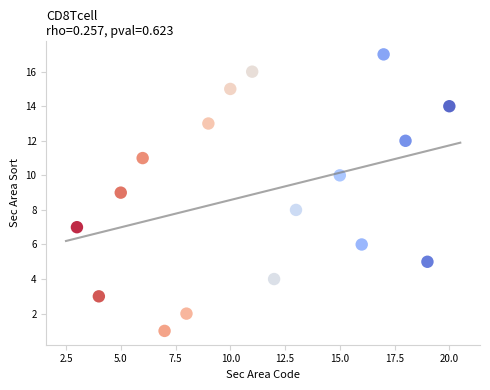

What is the range of X values (max minus min)?

17